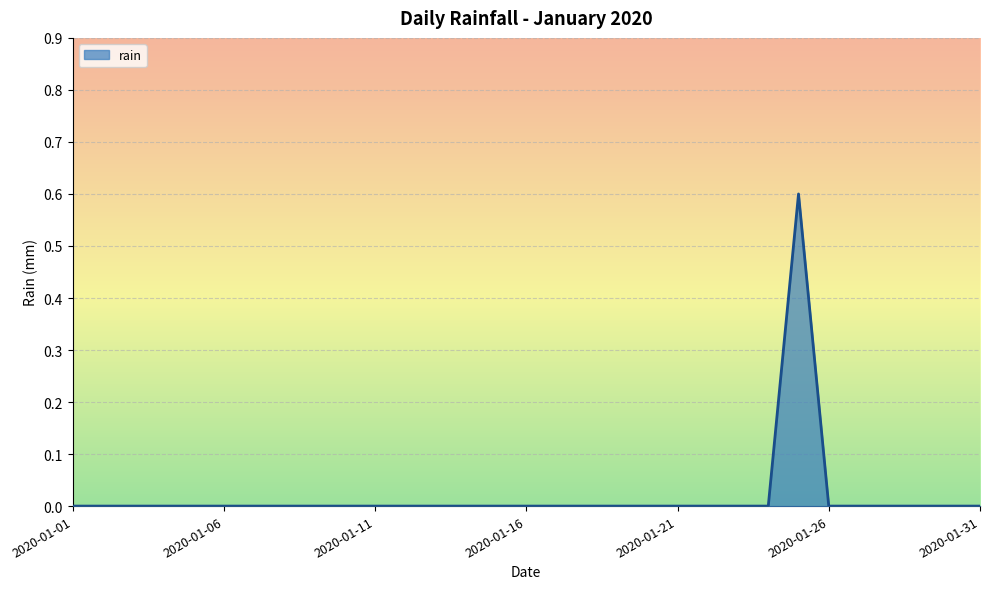

Count the values in the range 0 to 1.

31